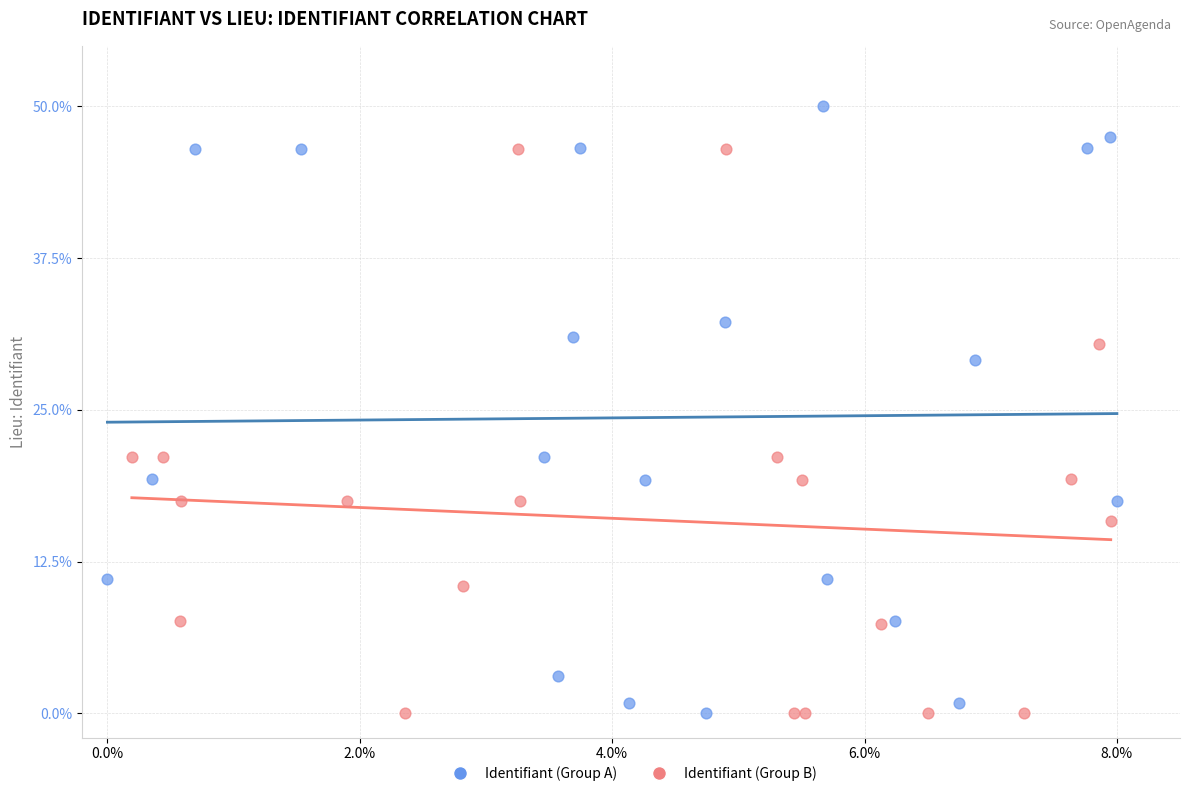

Which series reaches the maximum Y coordinate?

Identifiant (Group A)